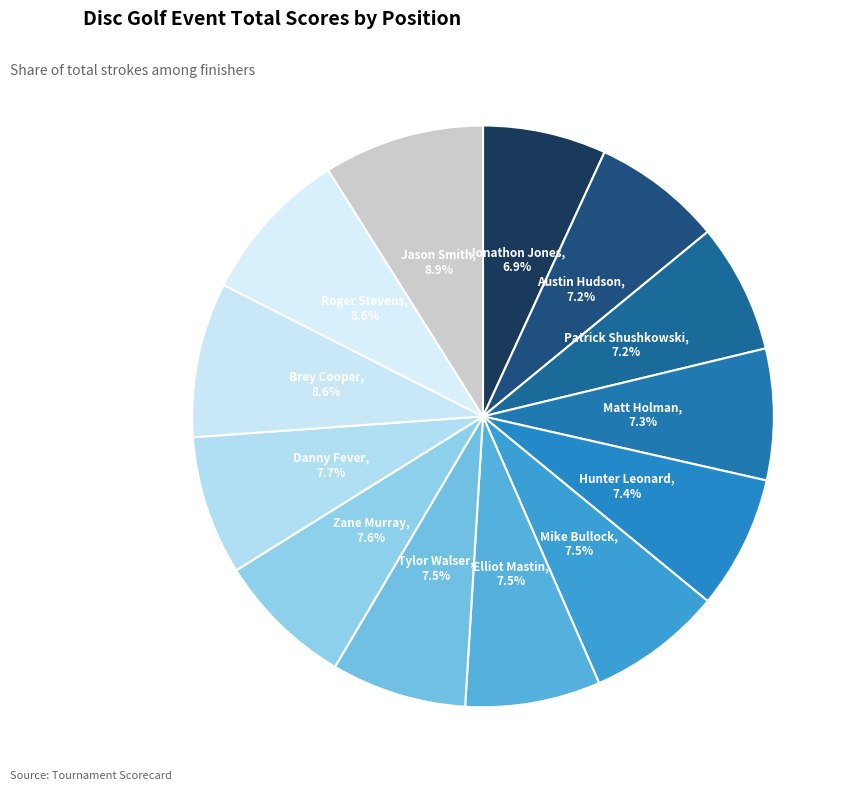

Count the number of slices in the pie.

13